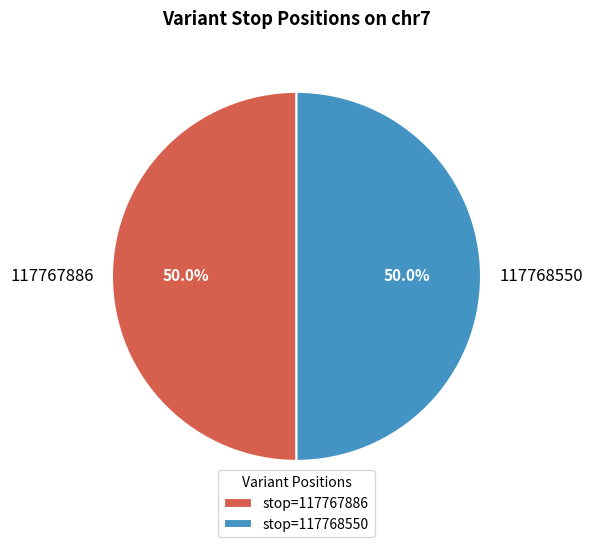

What is the total percentage of 117768550 and 117767886?

100.0%